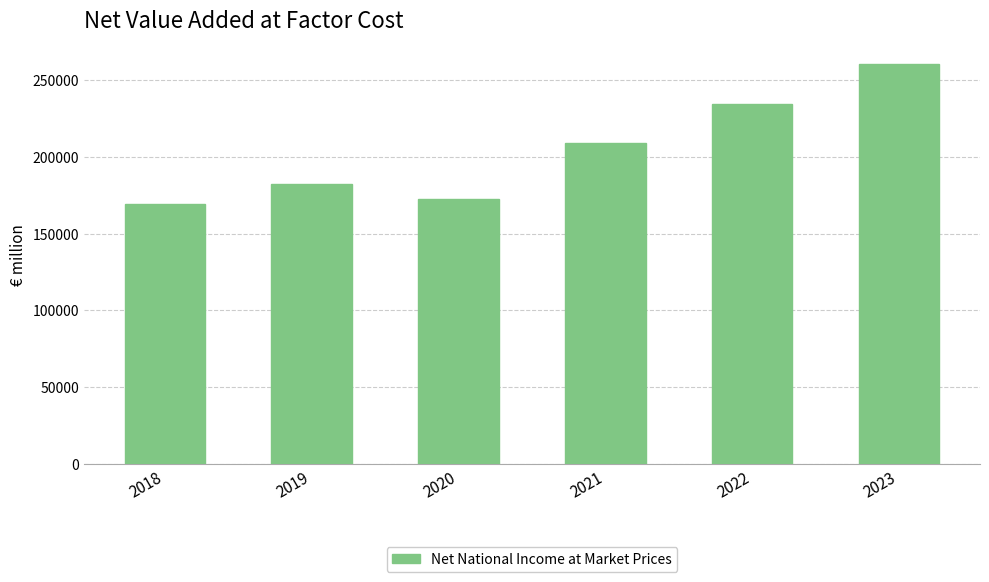

Reading left to right, list all the values displayed in this chart.

2018=169188.9	2019=182245.3	2020=172660.9	2021=208628.1	2022=234515.5	2023=260094.5